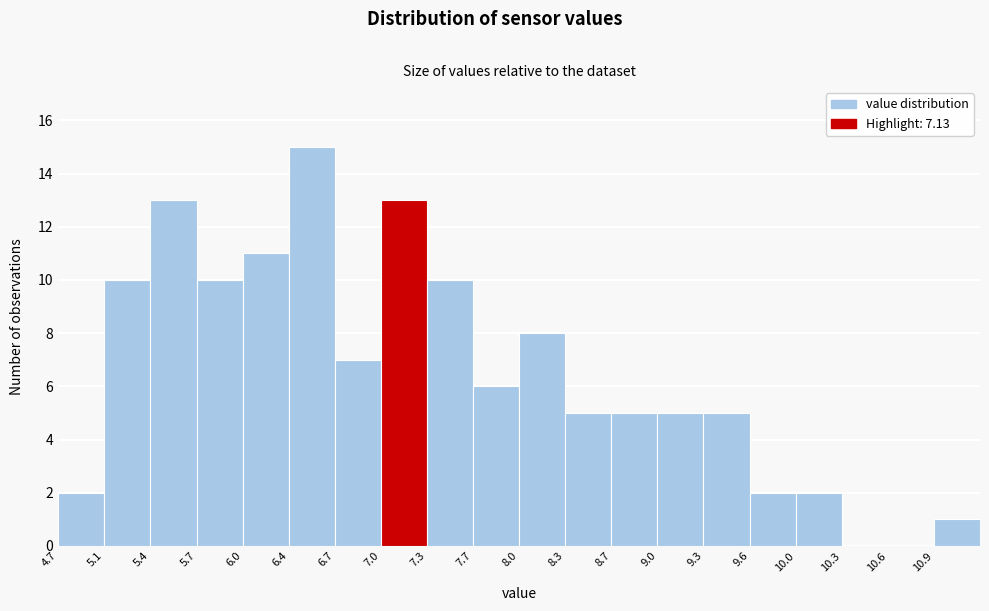

How tall is the bar that spans 7.35 to 7.65 on the x-axis? Neither the bar edges nor the heights are printed on the chart, so give them approximately, as read against the axes.

10